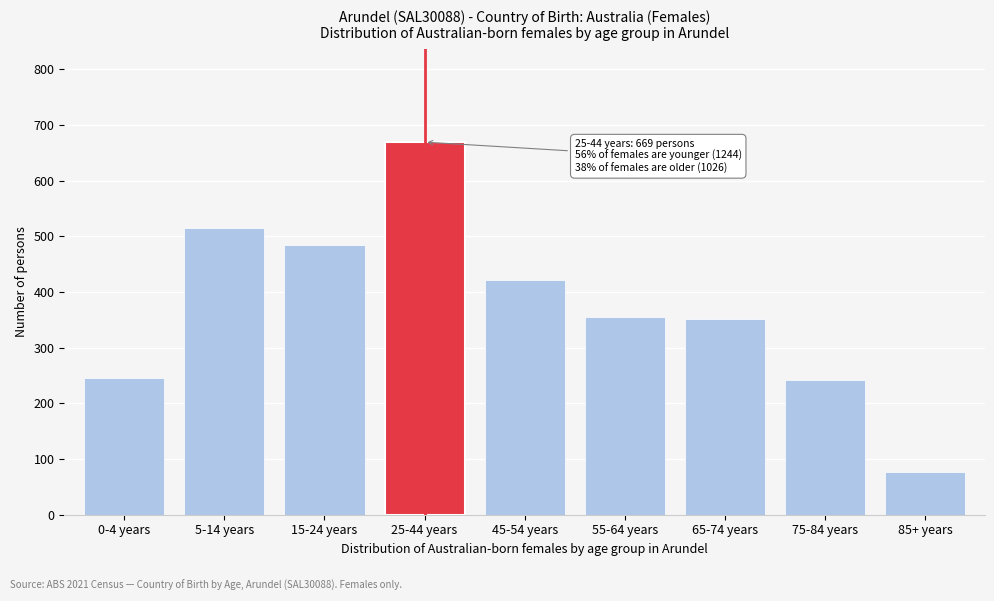

Approximately how many times larger is the value at 55-64 years compared to 85+ years?

4.6